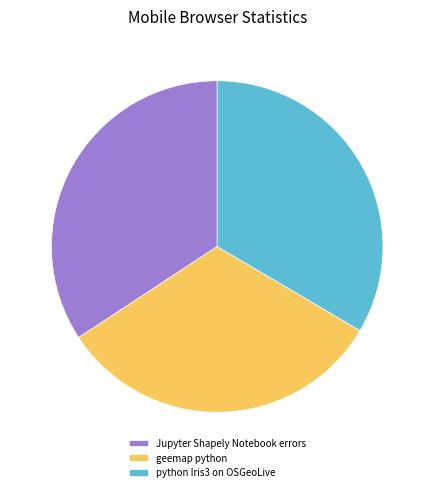

Combined, do geemap python and Jupyter Shapely Notebook errors account for over 50%?

Yes